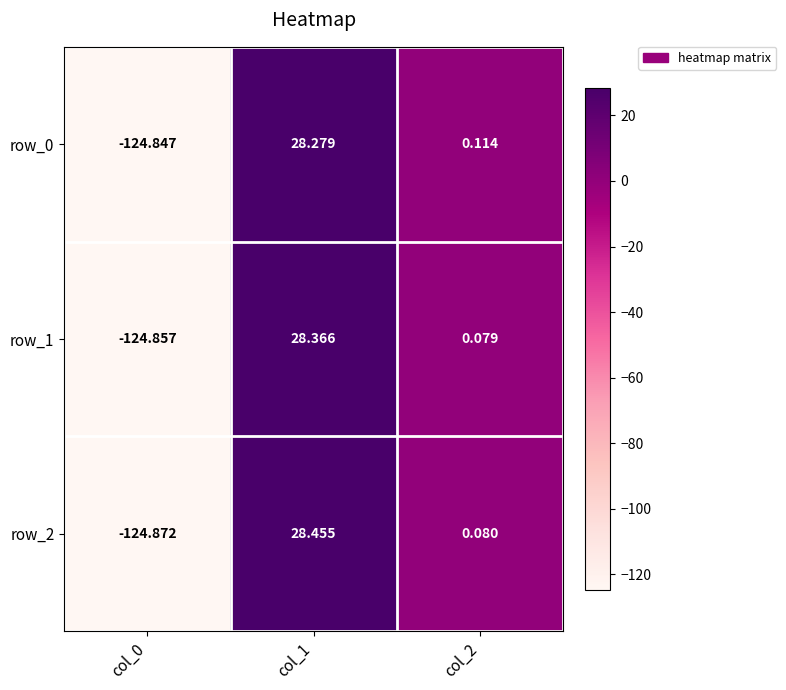

At which label does row_2 reach its peak?

col_1